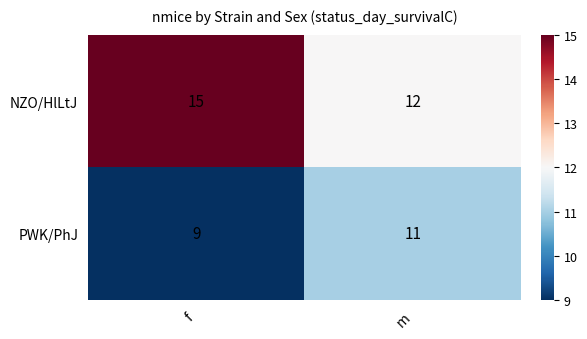

Which series has the largest range (max minus min)?

NZO/HlLtJ